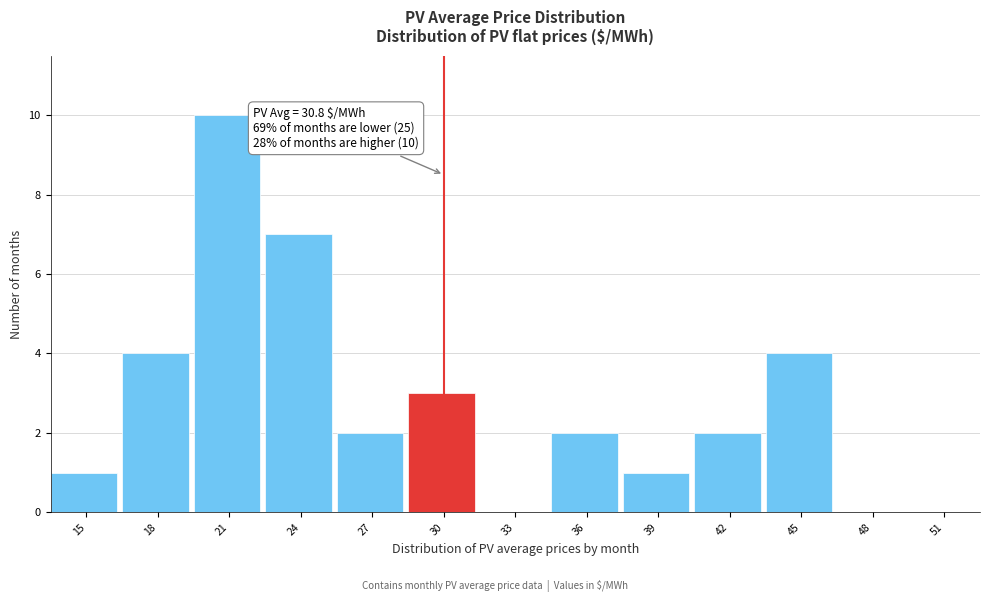

Reading left to right, extract all data points from this chart.

15=1	18=4	21=10	24=7	27=2	30=3	33=0	36=2	39=1	42=2	45=4	48=0	51=0